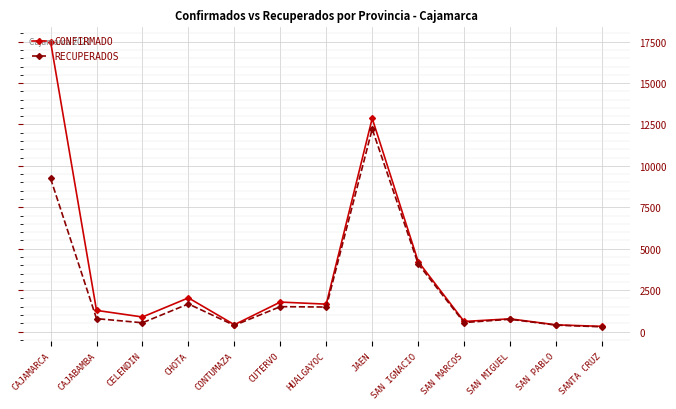

Which series has the largest total across all categories?

CONFIRMADO